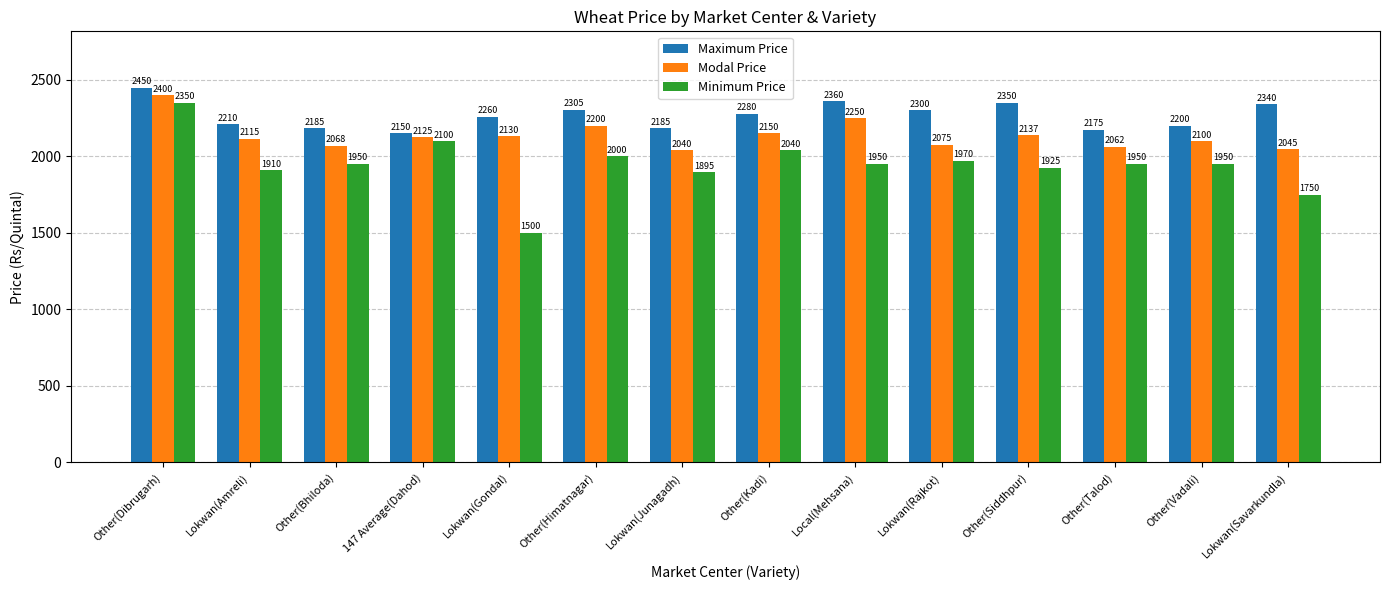

Reading left to right, extract all data points from this chart.

Maximum Price: 2450	2210	2185	2150	2260	2305	2185	2280	2360	2300	2350	2175	2200	2340
Modal Price: 2400	2115	2068	2125	2130	2200	2040	2150	2250	2075	2137	2062	2100	2045
Minimum Price: 2350	1910	1950	2100	1500	2000	1895	2040	1950	1970	1925	1950	1950	1750